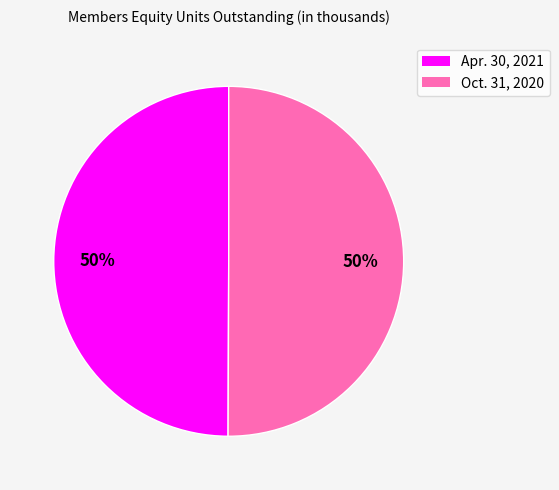

To the nearest percent, what portion does Apr. 30, 2021 represent?

50%